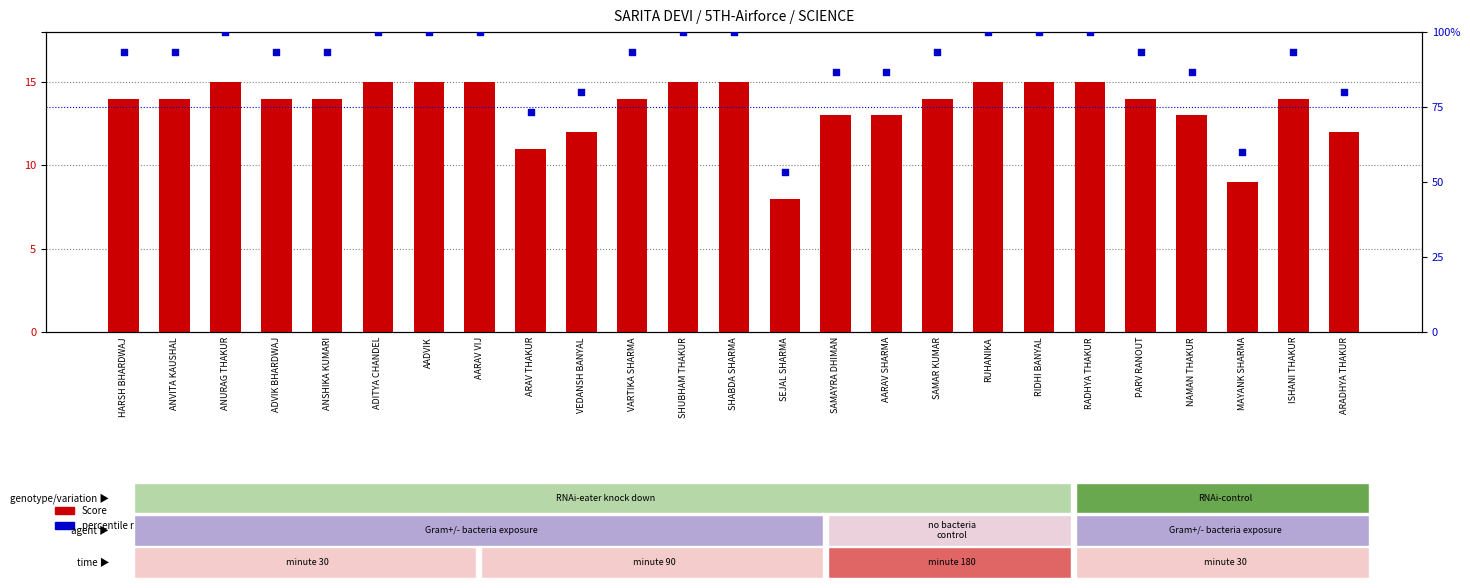

Which series reaches the maximum Y coordinate?

percentile rank within the sample